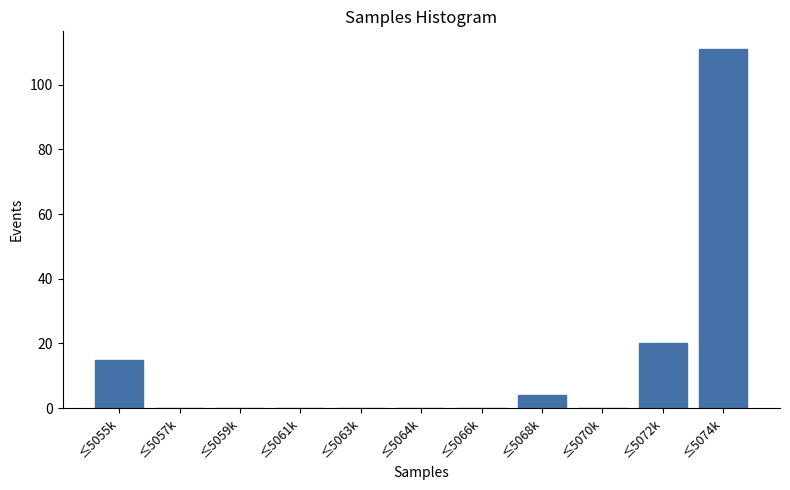

Reading left to right, list all the values displayed in this chart.

≤5055k=15	≤5057k=0	≤5059k=0	≤5061k=0	≤5063k=0	≤5064k=0	≤5066k=0	≤5068k=4	≤5070k=0	≤5072k=20	≤5074k=111